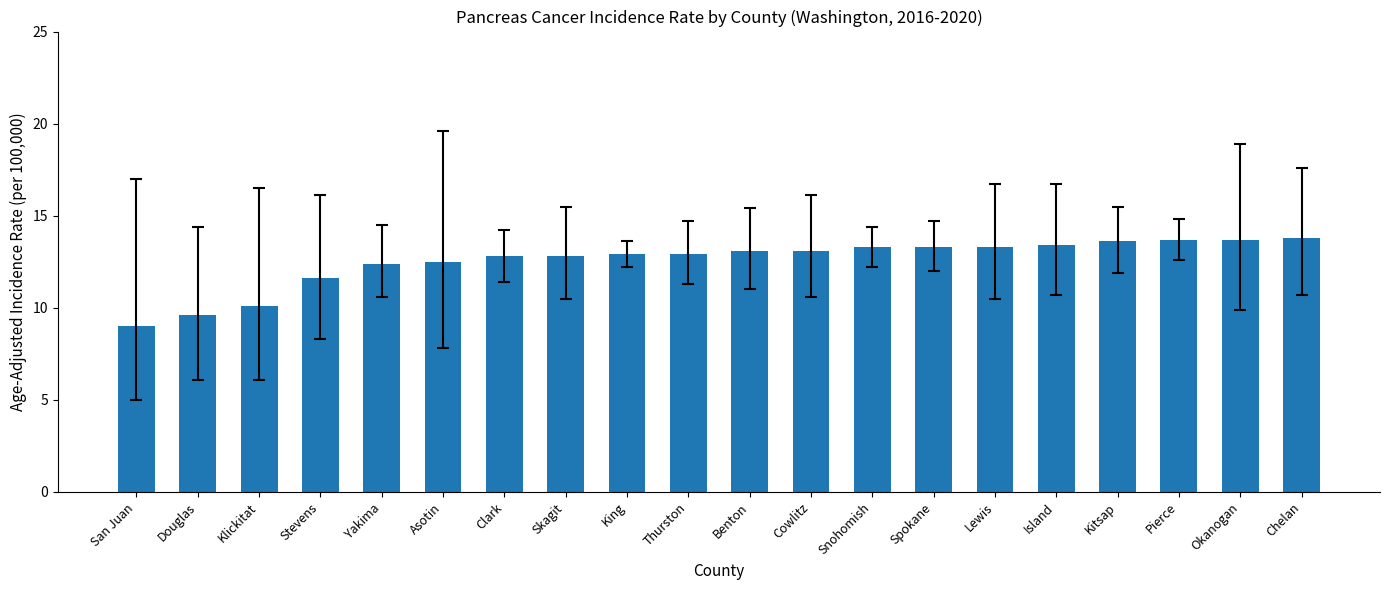

Count the number of data series in this chart.

1